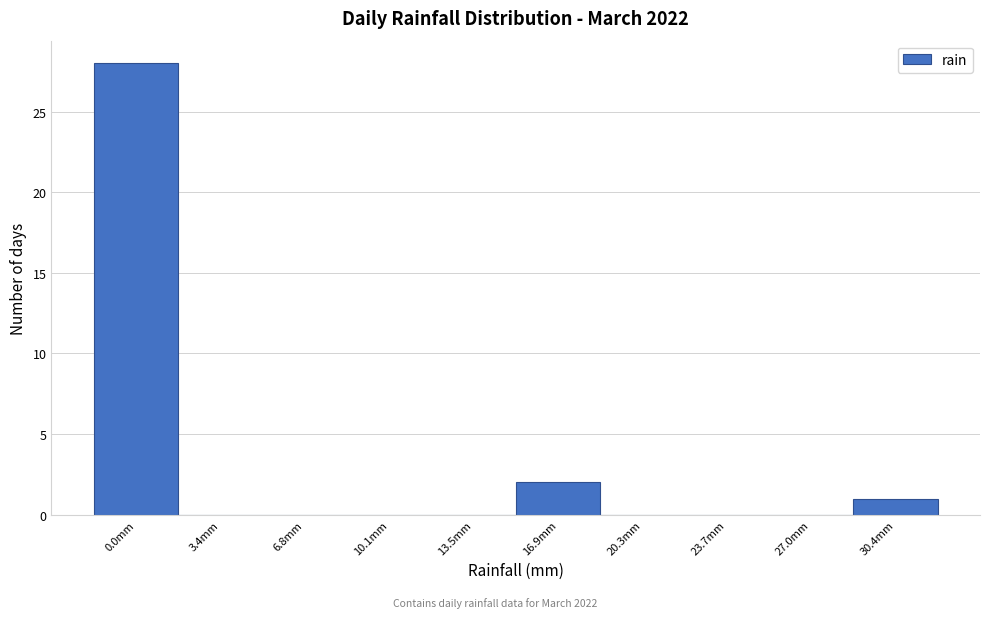

Reading right to left, what are all the values shown in this chart?

30.4mm=1	27.0mm=0	23.7mm=0	20.3mm=0	16.9mm=2	13.5mm=0	10.1mm=0	6.8mm=0	3.4mm=0	0.0mm=28